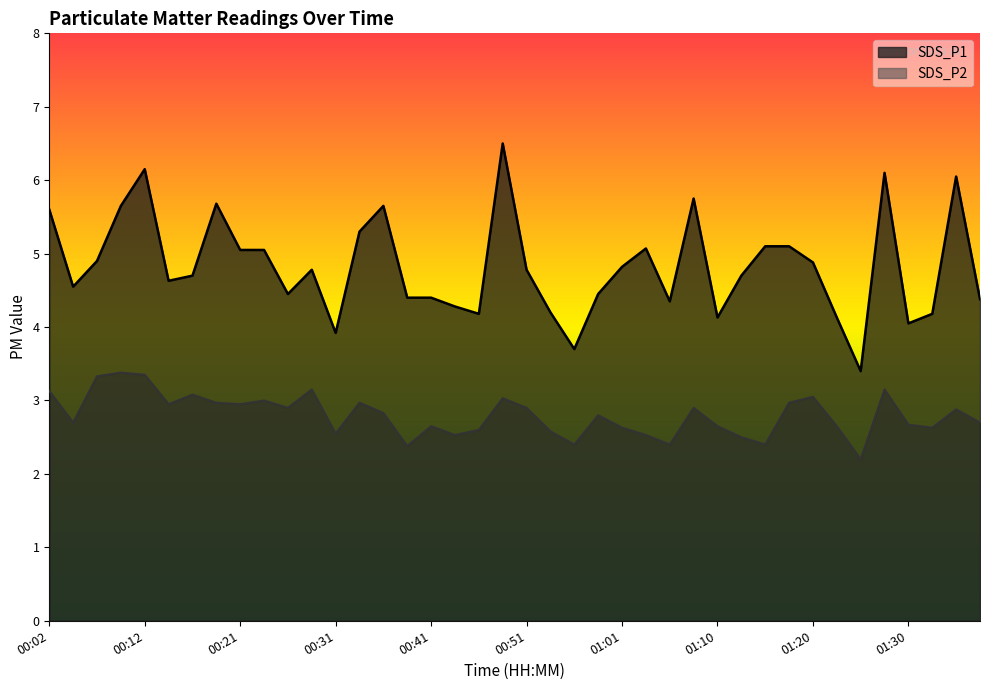

True or false: SDS_P2 has a value of 3.0 at 00:21.

True